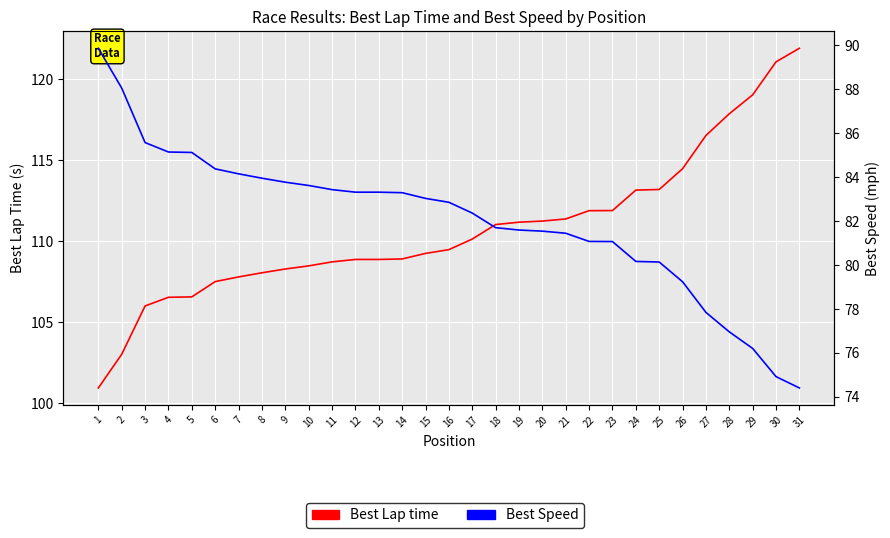

Is this an area chart (filled region under the line)?

No